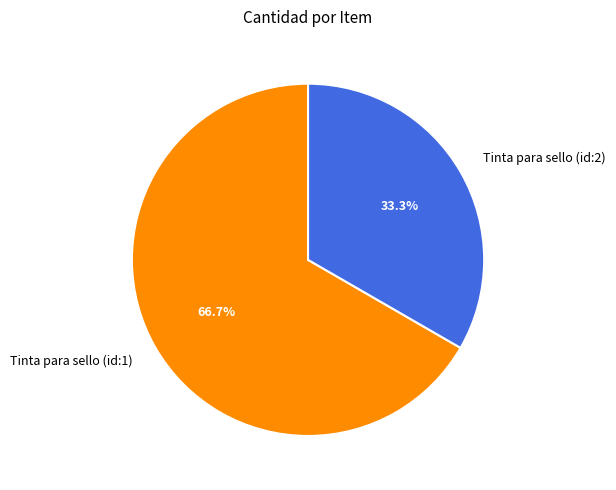

To the nearest percent, what percentage of the pie is Tinta para sello (id:2)?

33%